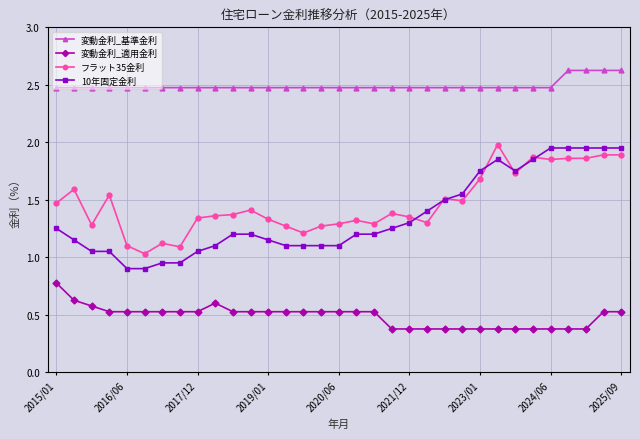

True or false: 変動金利_適用金利 and 変動金利_基準金利 intersect in this chart.

False